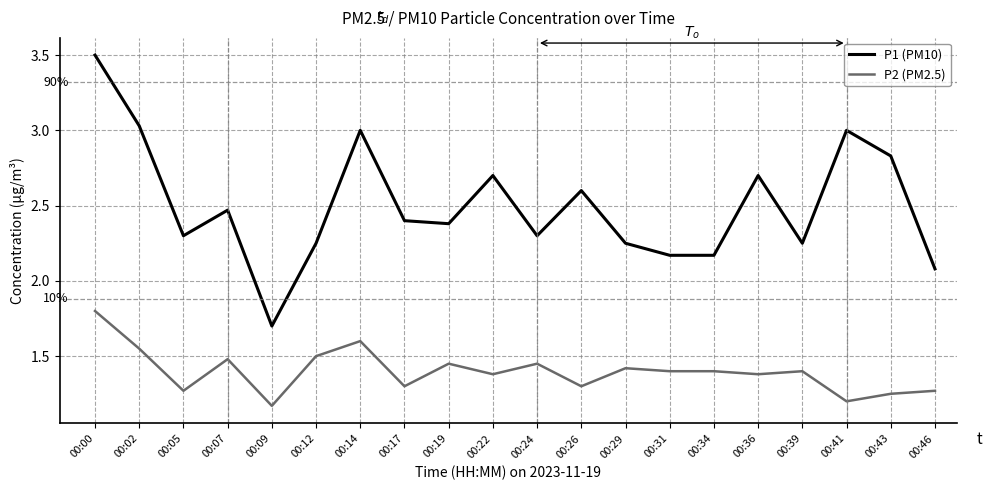

True or false: P1 (PM10) and P2 (PM2.5) cross at least once.

False